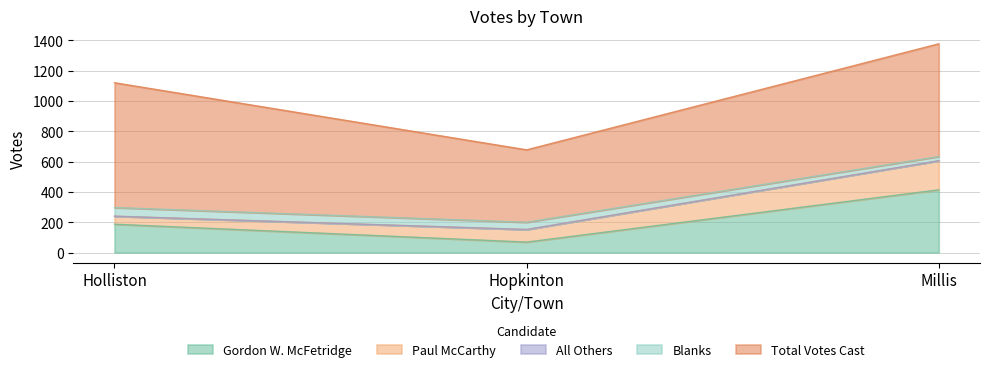

Which series has the largest range (max minus min)?

Total Votes Cast